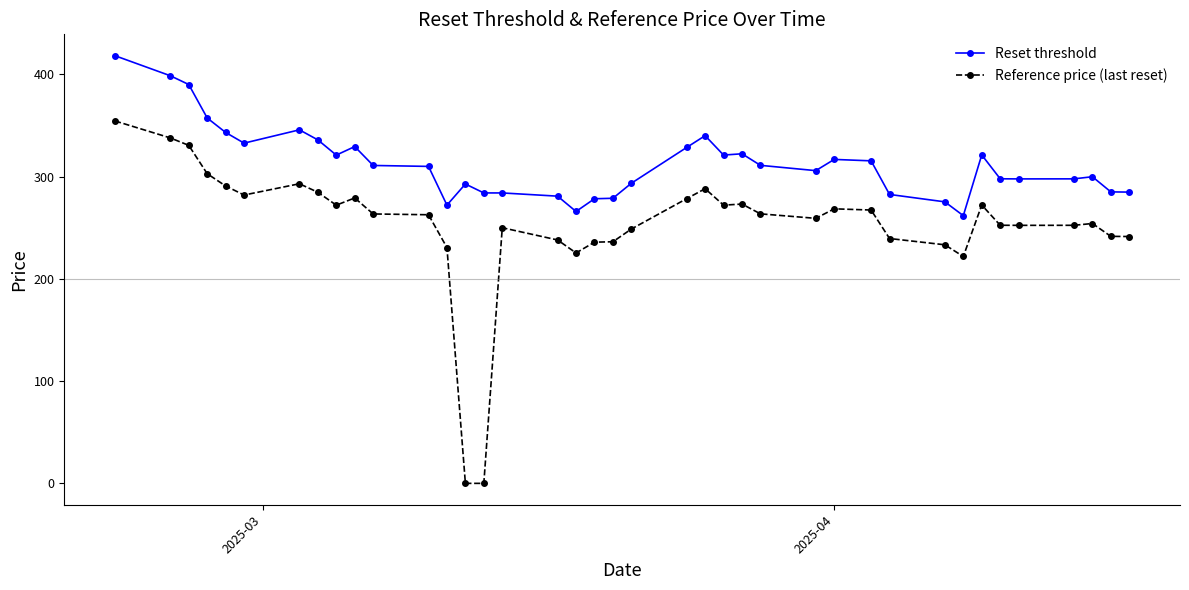

How many lines are shown in the chart?

2